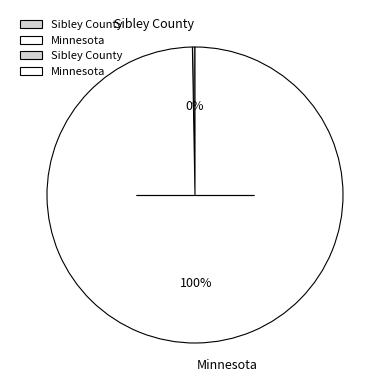

Rank the categories by value from highest to lowest.

Minnesota, Sibley County